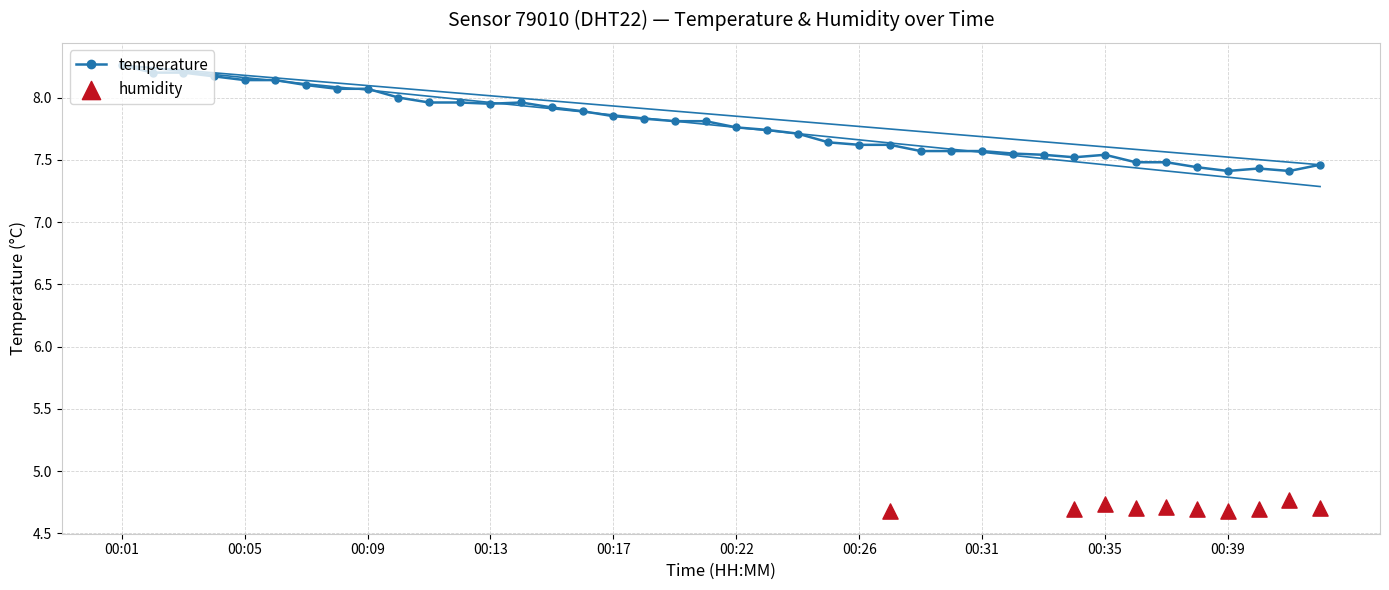

Approximately how many times larger is the value at 00:37 compared to 00:11?

0.9